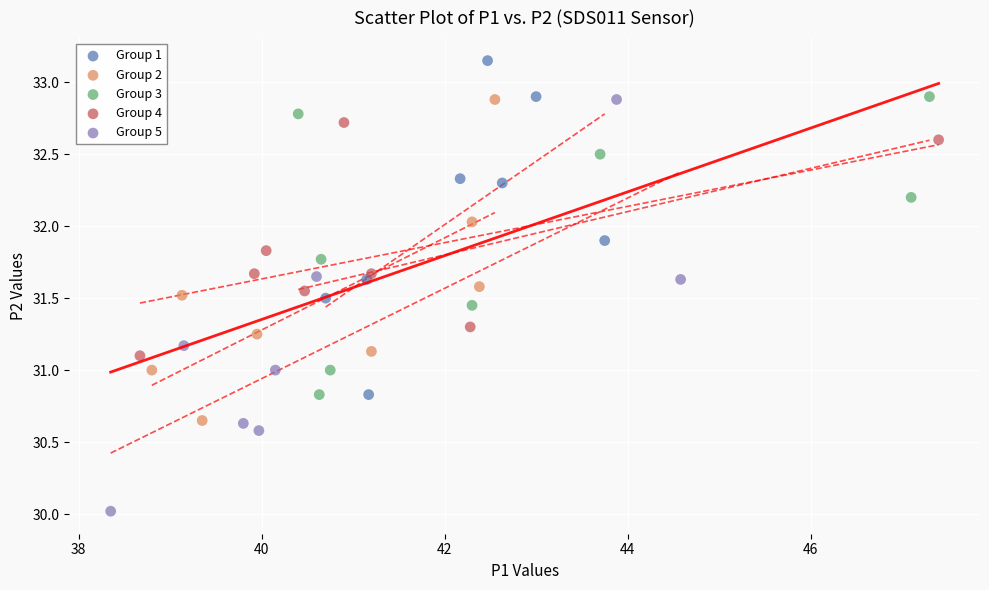

Which series reaches the minimum Y coordinate?

Group 5